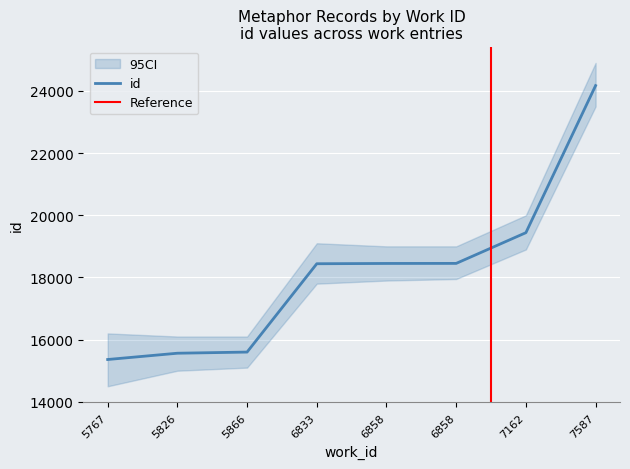

Rank the categories by value from lowest to highest.

5767, 5826, 5866, 6833, 6858, 6858, 7162, 7587